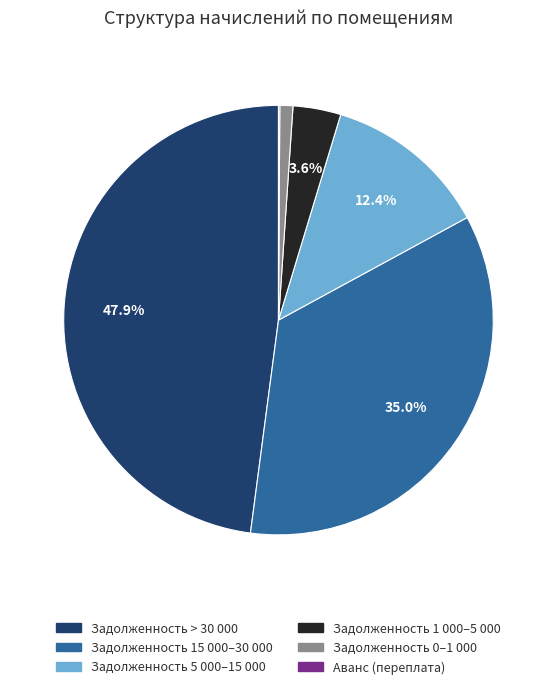

Does any single category account for the majority?

No